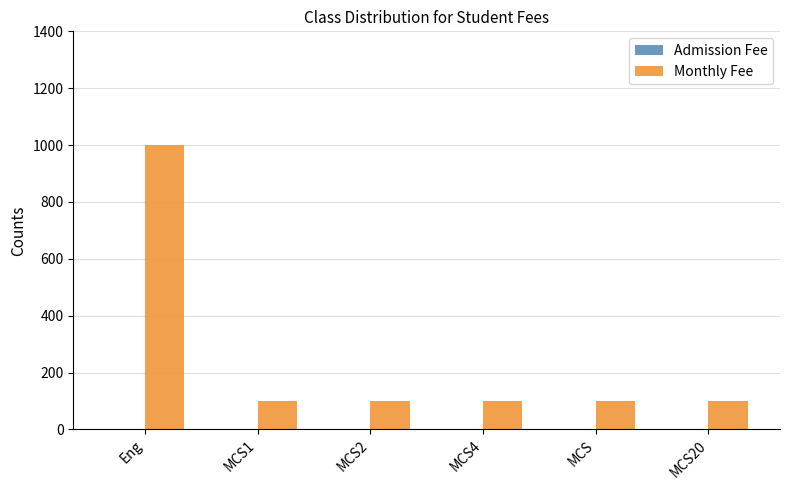

Which category has the highest value across all series?

Eng